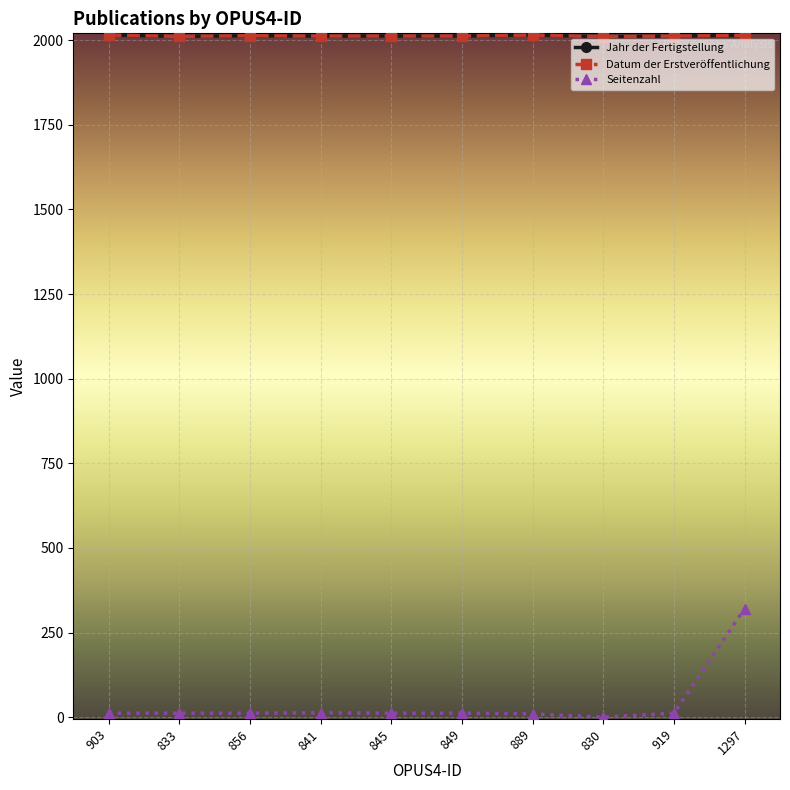

Is this an area chart (filled region under the line)?

No